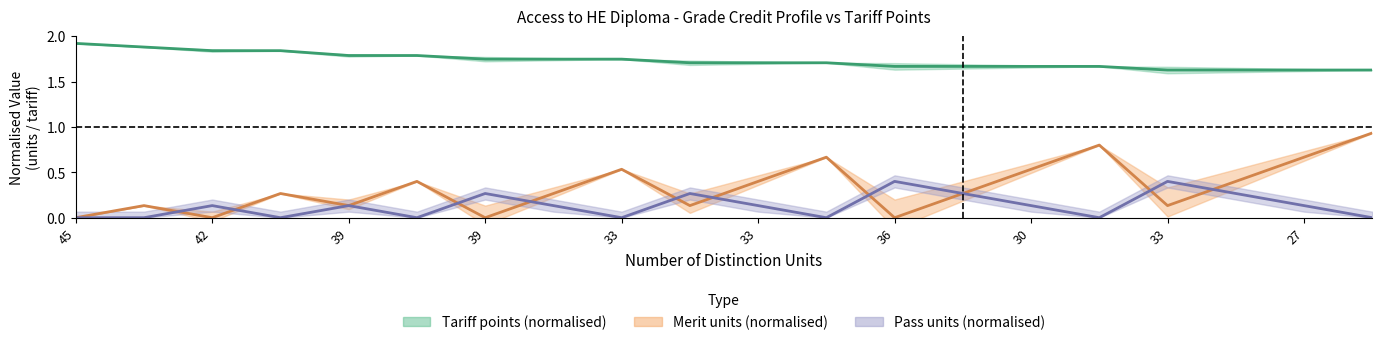

What is the total value across all series at 42?

2.0